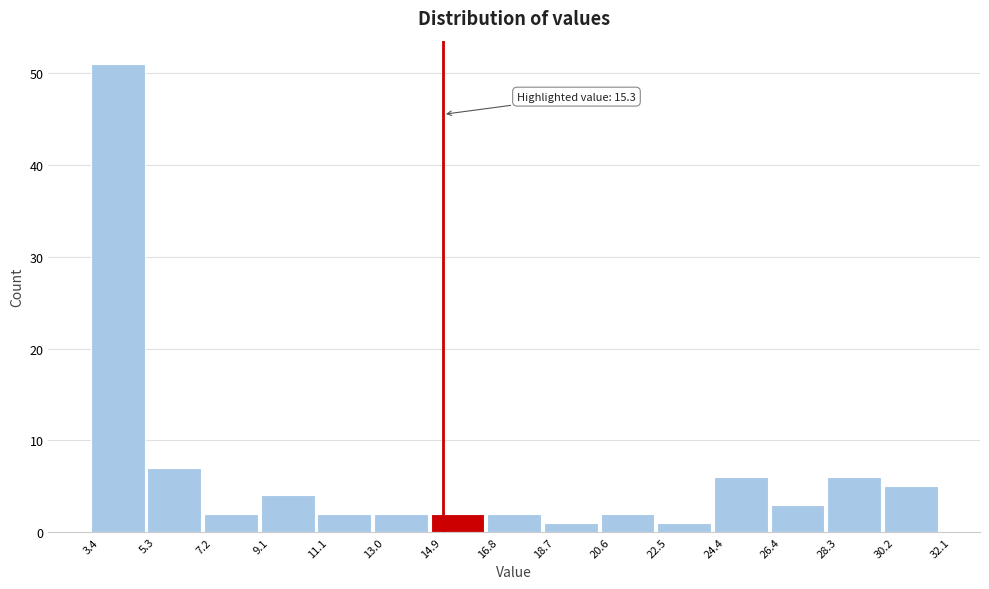

Which range on the x-axis has the tallest bar?

3.4 to 5.3